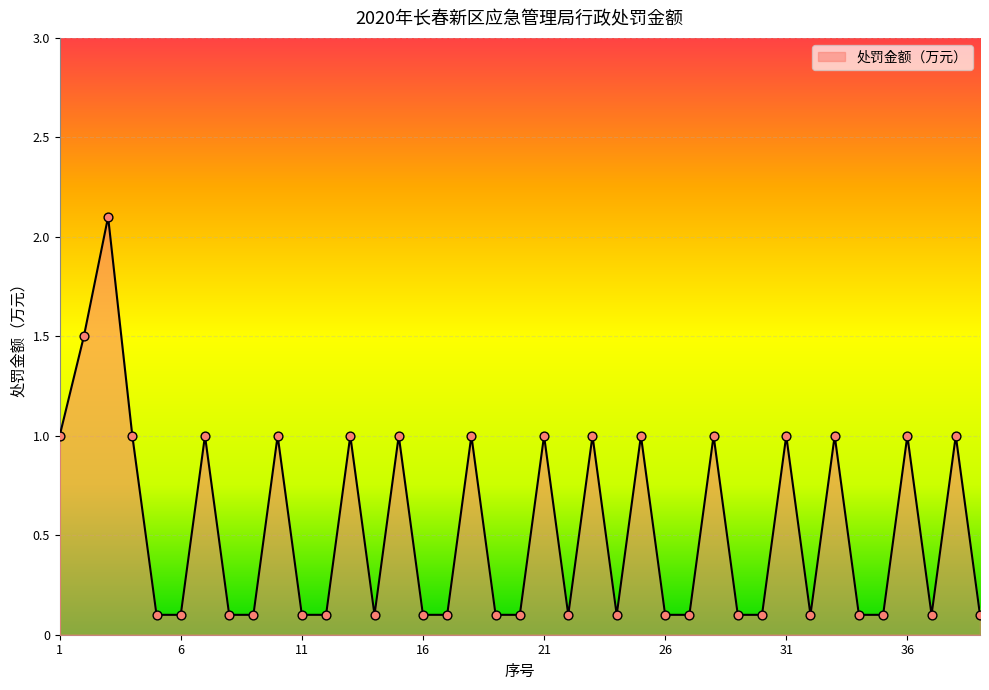

What is the greatest value displayed?

2.1